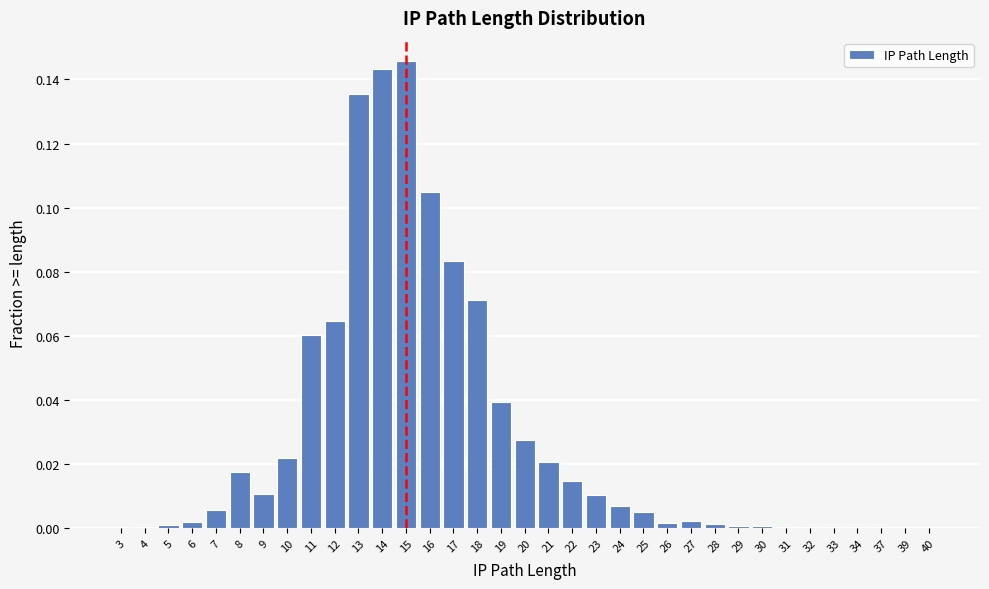

What is the sum of all values?

1.0